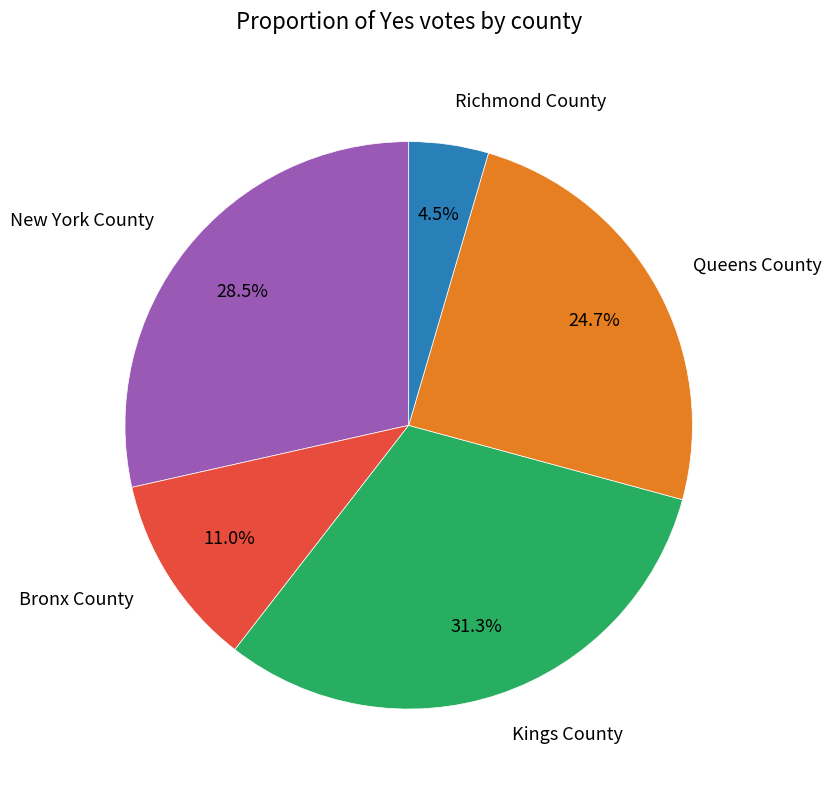

To the nearest percent, what is the difference between the Richmond County and New York County slice percentages?

24%